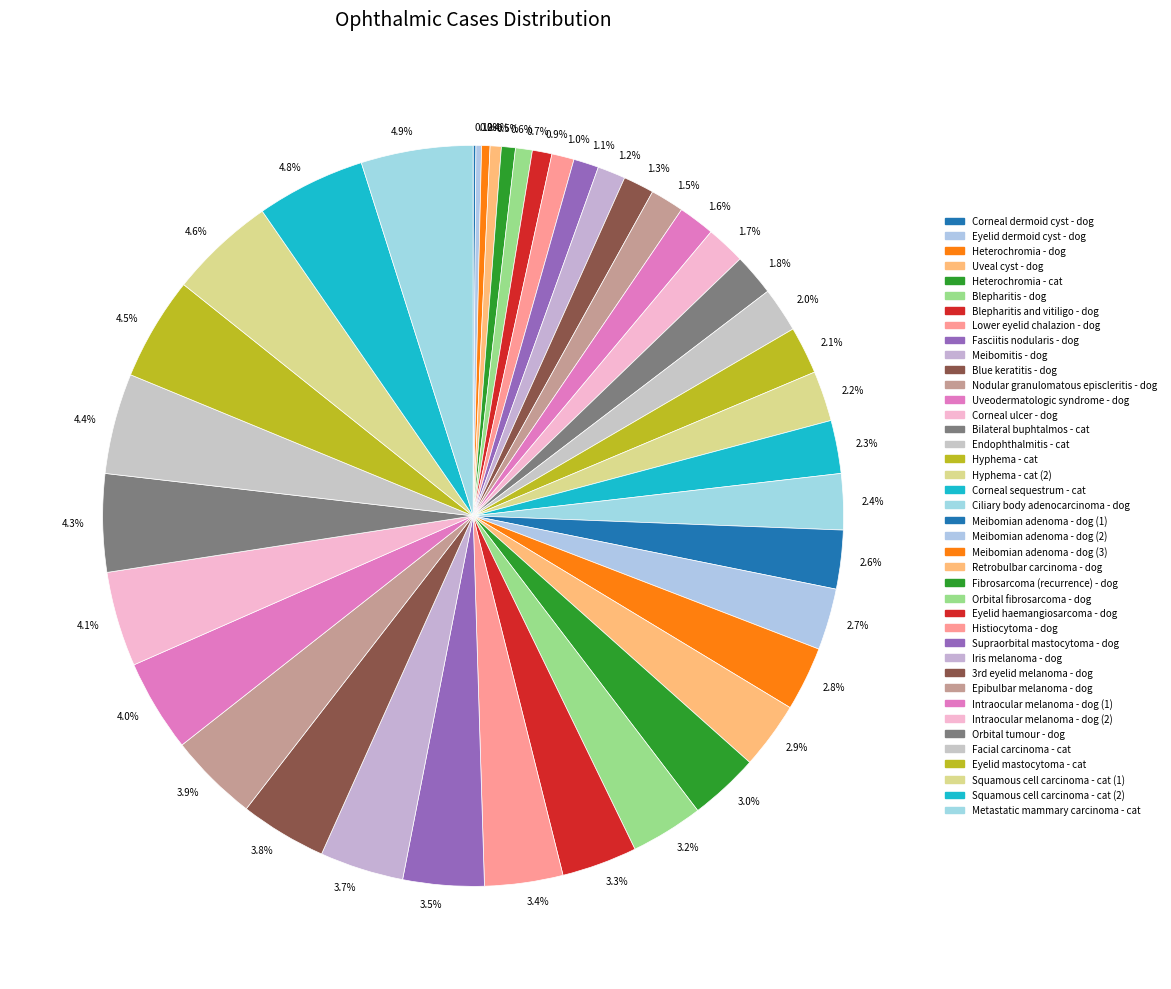

Is there a majority slice in this chart?

No